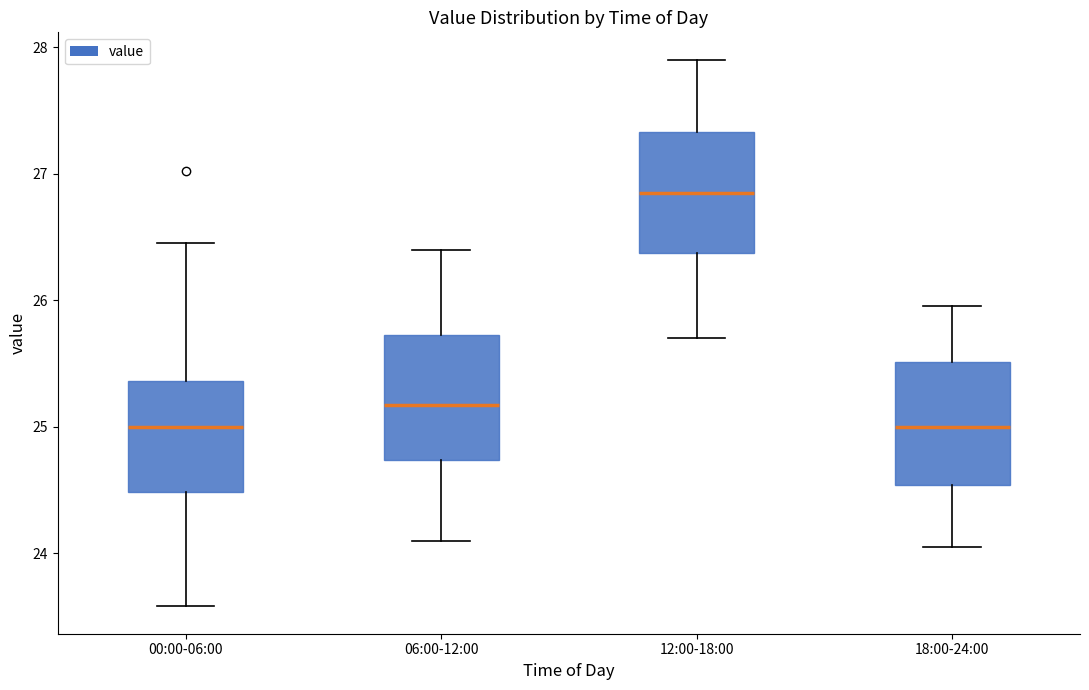

Reading left to right, transcribe this box plot: for each box, give where its median line is, the range the box spans, and where its two whiskers end, as read against the y-axis. The values are not printed on the chart, so give them approximately, as read against the axis.

00:00-06:00: median 25.0, box 24.5 to 25.4, whiskers 23.6 to 26.5
06:00-12:00: median 25.2, box 24.7 to 25.7, whiskers 24.1 to 26.4
12:00-18:00: median 26.9, box 26.4 to 27.3, whiskers 25.7 to 27.9
18:00-24:00: median 25.0, box 24.5 to 25.5, whiskers 24.1 to 26.0